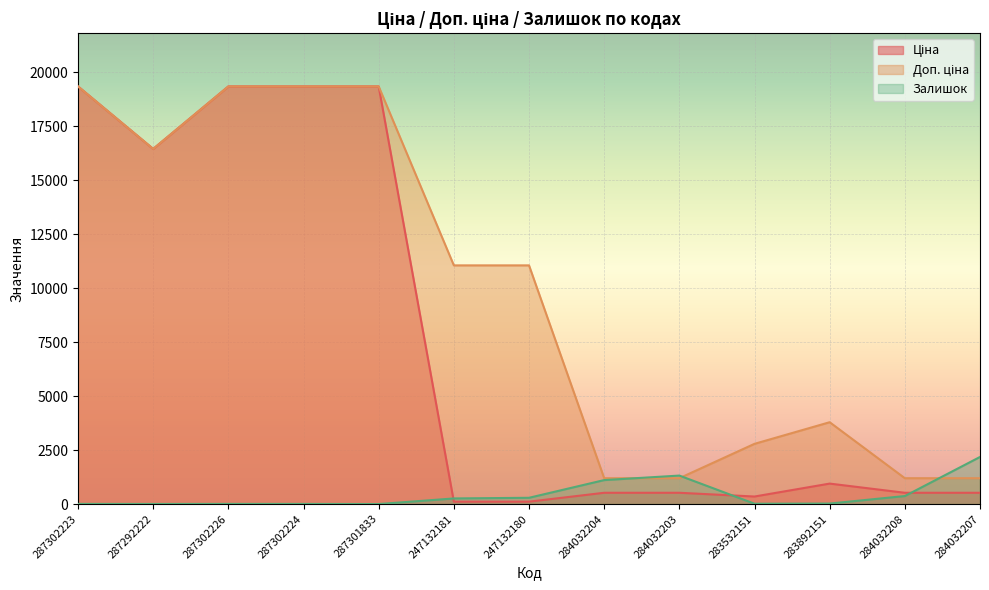

What position from the right is 284032208?

2